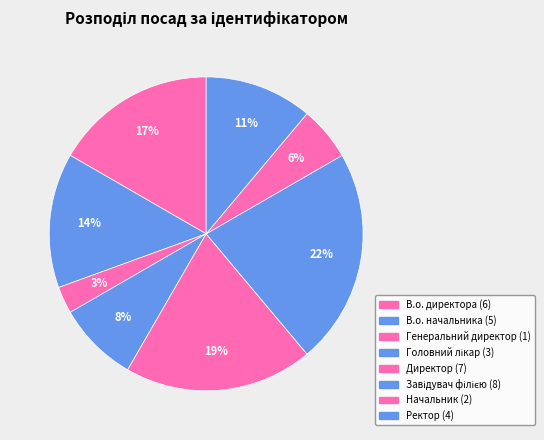

Rank the categories by value from highest to lowest.

Завідувач філією, Директор, В.о. директора, В.о. начальника, Ректор, Головний лікар, Начальник, Генеральний директор